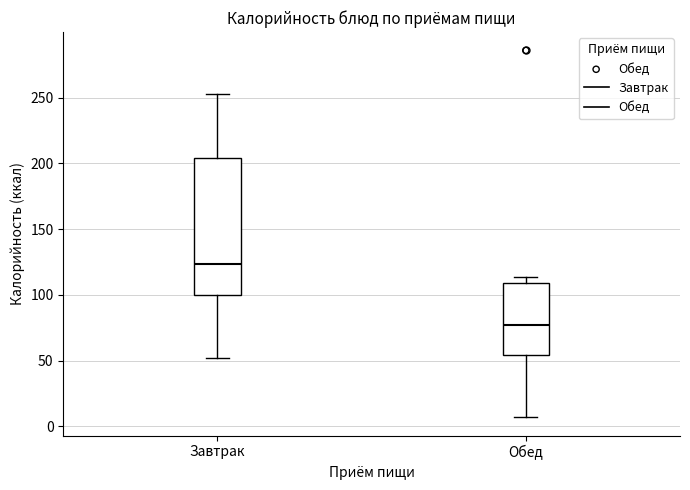

Reading left to right, transcribe this box plot: for each box, give where its median line is, the range the box spans, and where its two whiskers end, as read against the y-axis. The values are not printed on the chart, so give them approximately, as read against the axis.

Завтрак: median 125, box 100 to 205, whiskers 50 to 255
Обед: median 80, box 55 to 110, whiskers 5 to 115